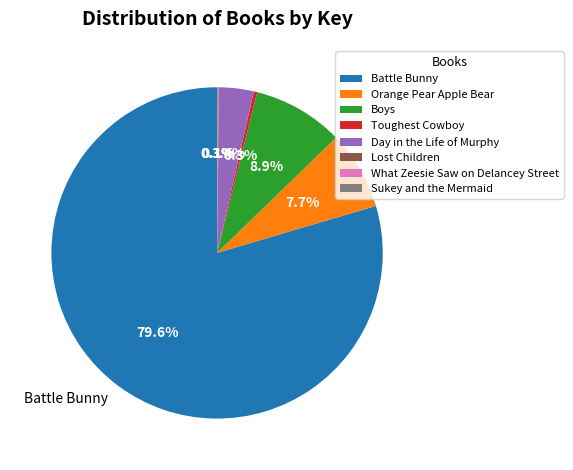

Which category has the biggest portion of the pie?

Battle Bunny